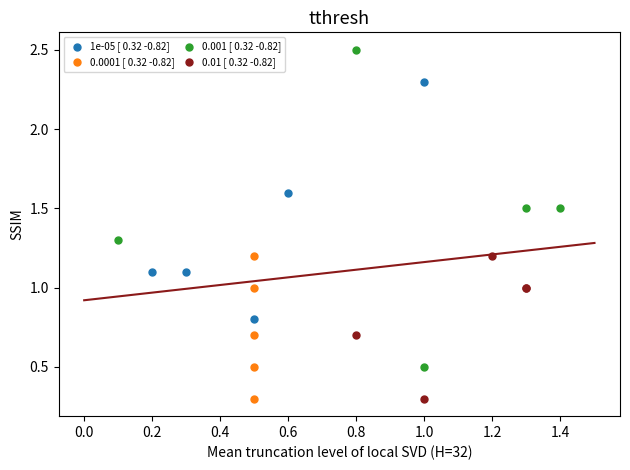

Which series contains the highest Y value?

0.001 [ 0.32 -0.82]